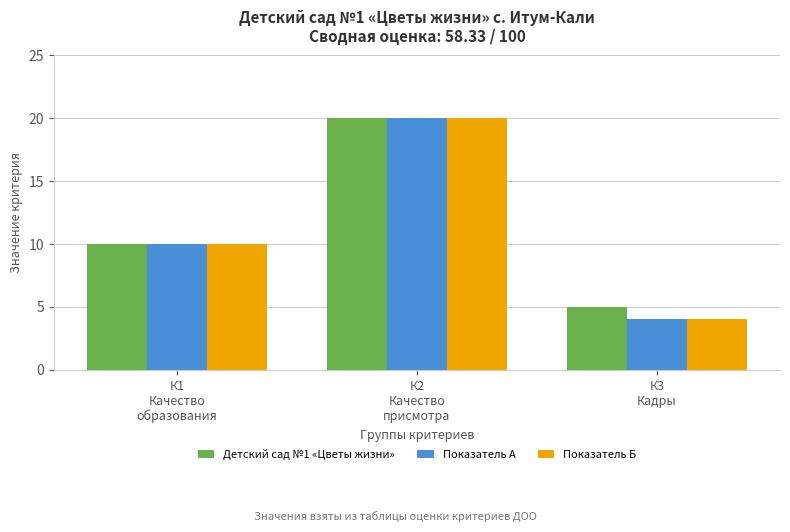

Reading right to left, extract all data points from this chart.

Детский сад №1 «Цветы жизни»: 5	20	10
Показатель А: 4	20	10
Показатель Б: 4	20	10